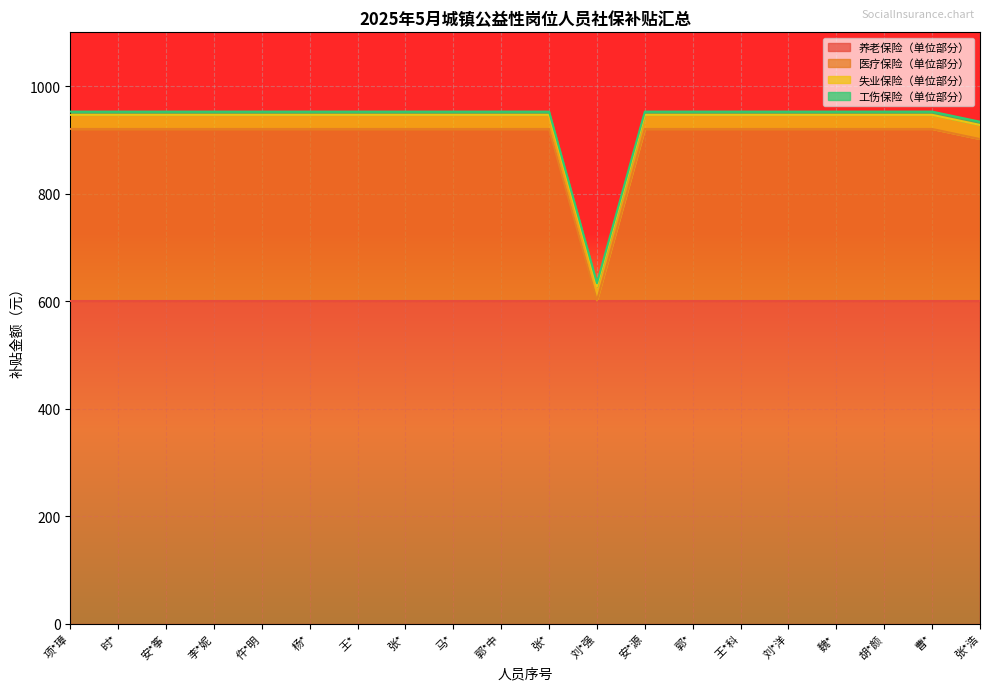

True or false: 医疗保险（单位部分） and 养老保险（单位部分） cross at least once.

False